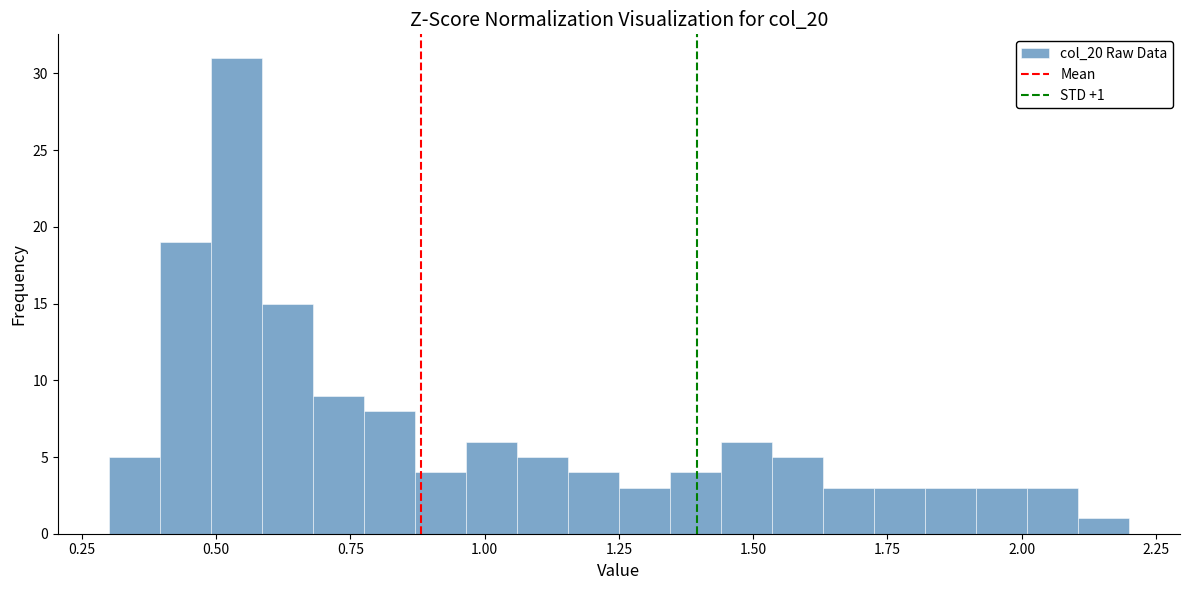

Read against the x-axis, roughly where is the centre of the tallest bar?

0.55